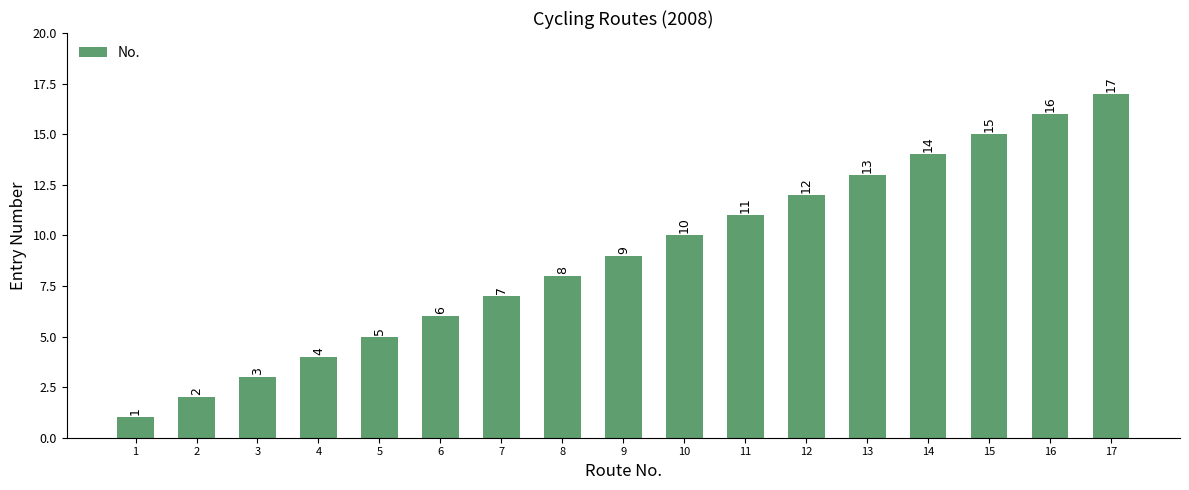

Where is the data nearest to the value 9?

9